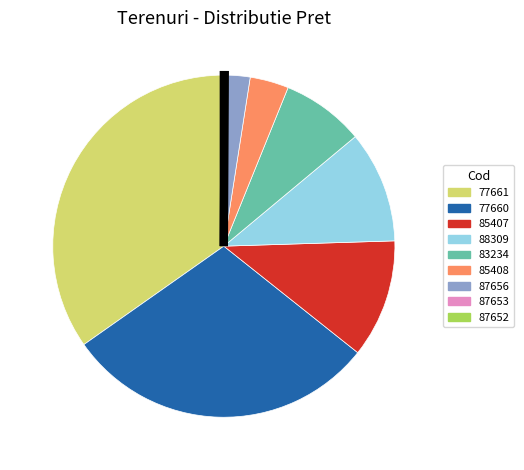

Combined, do 77660 and 88309 account for over 50%?

No